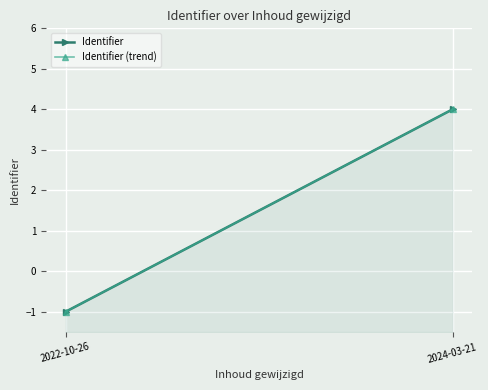

List the labels in order of Identifier value, smallest first.

2022-10-26, 2024-03-21